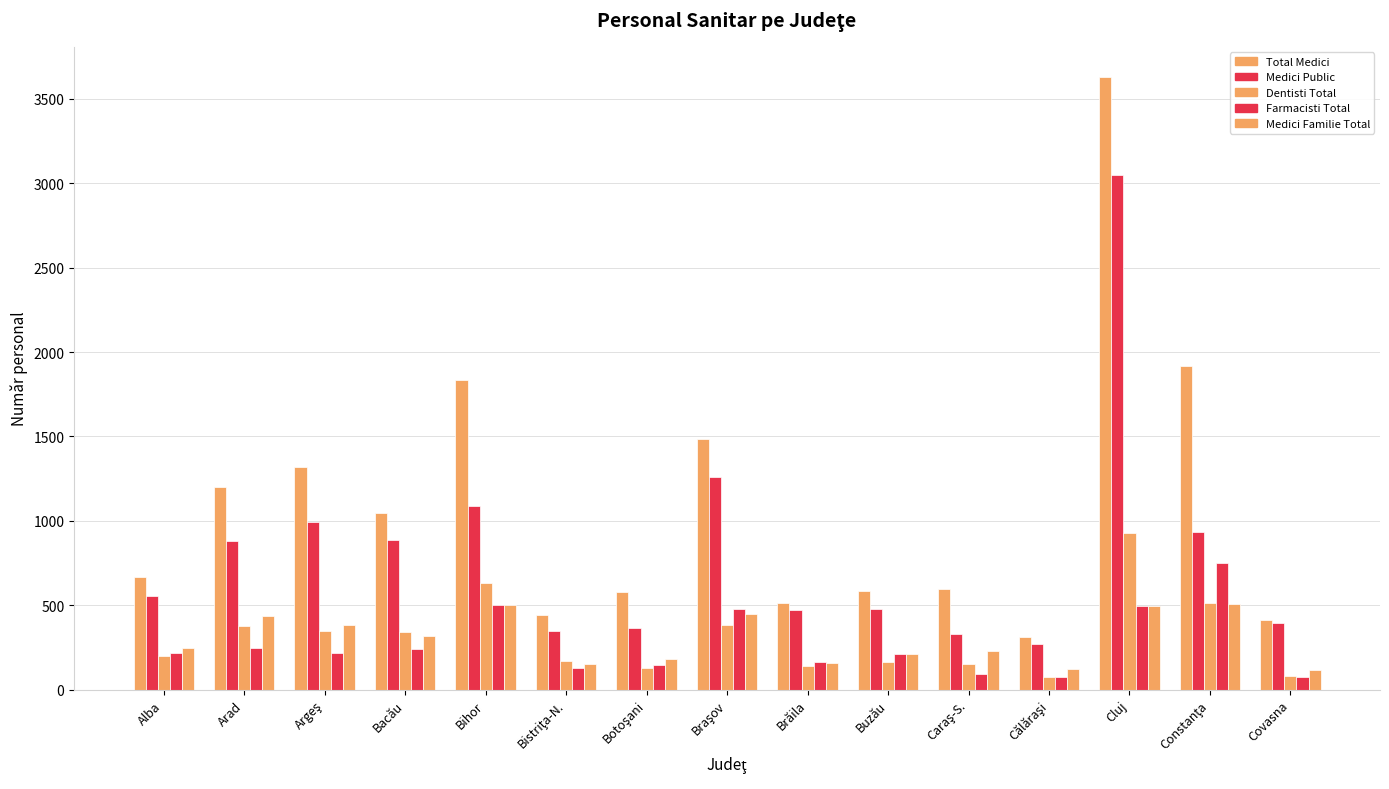

How many bars are there in each group?

5